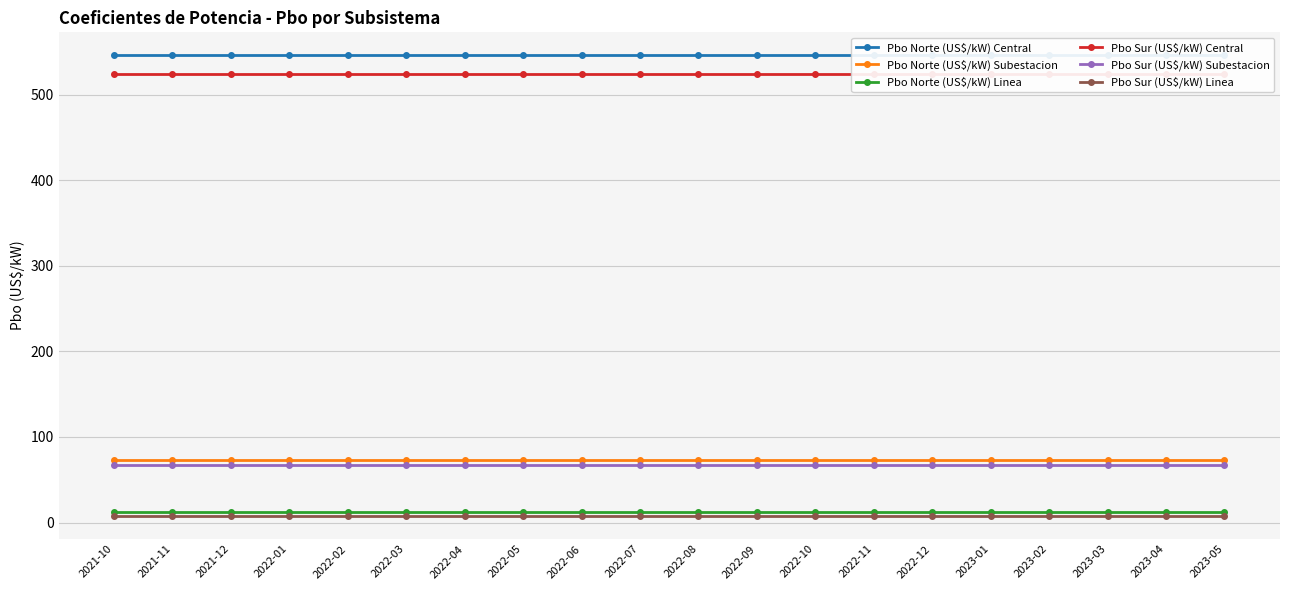

How many data points does each series have?

20